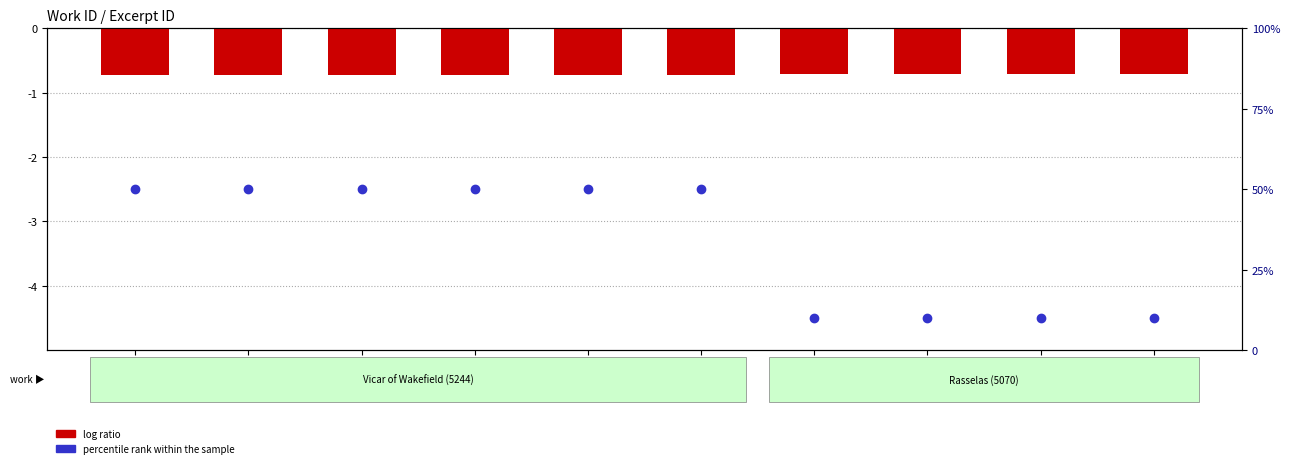

At how many categories does at least one series exceed 8?

10